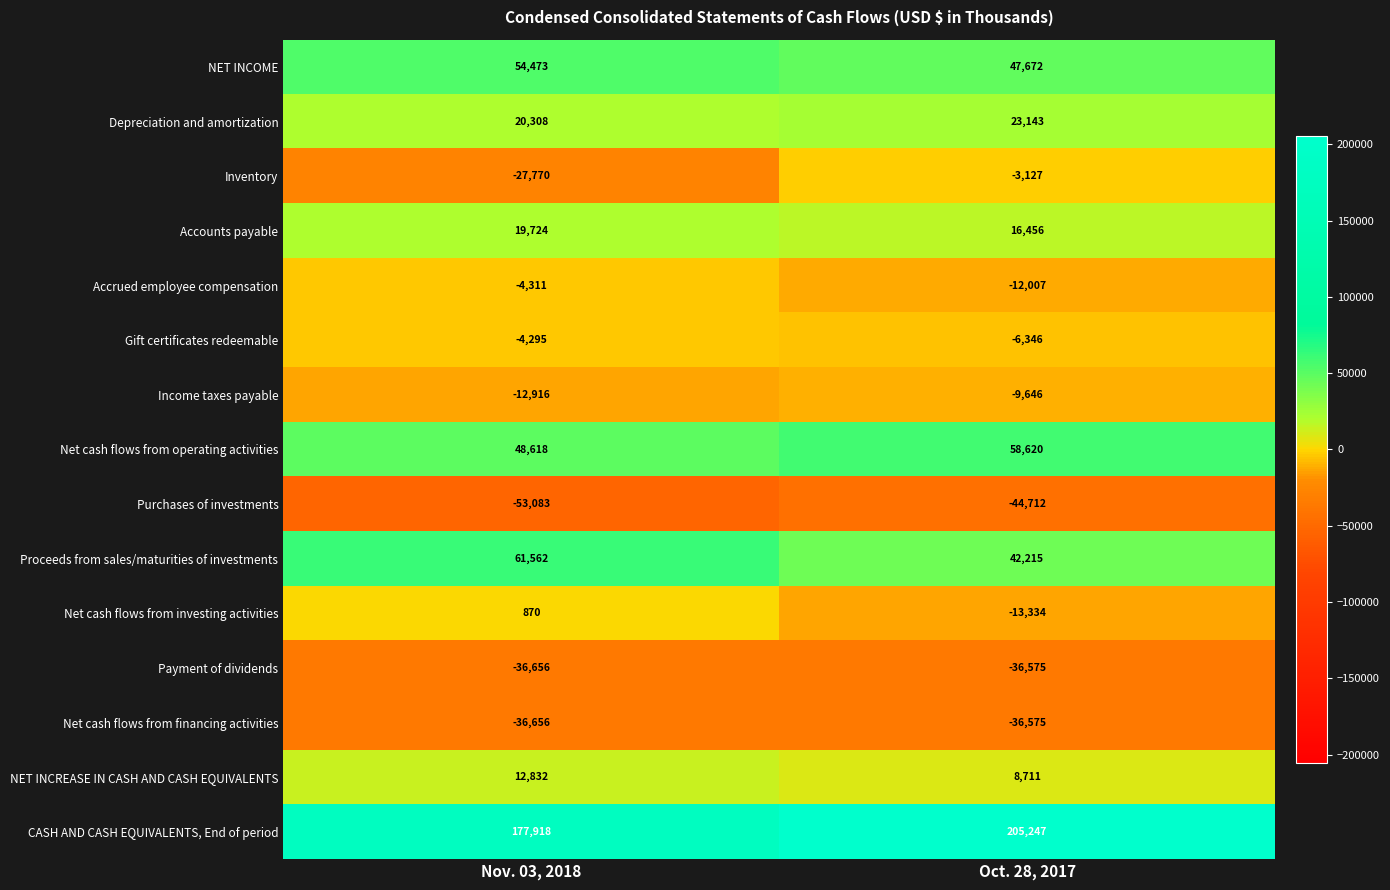

How many data points does each series have?

2